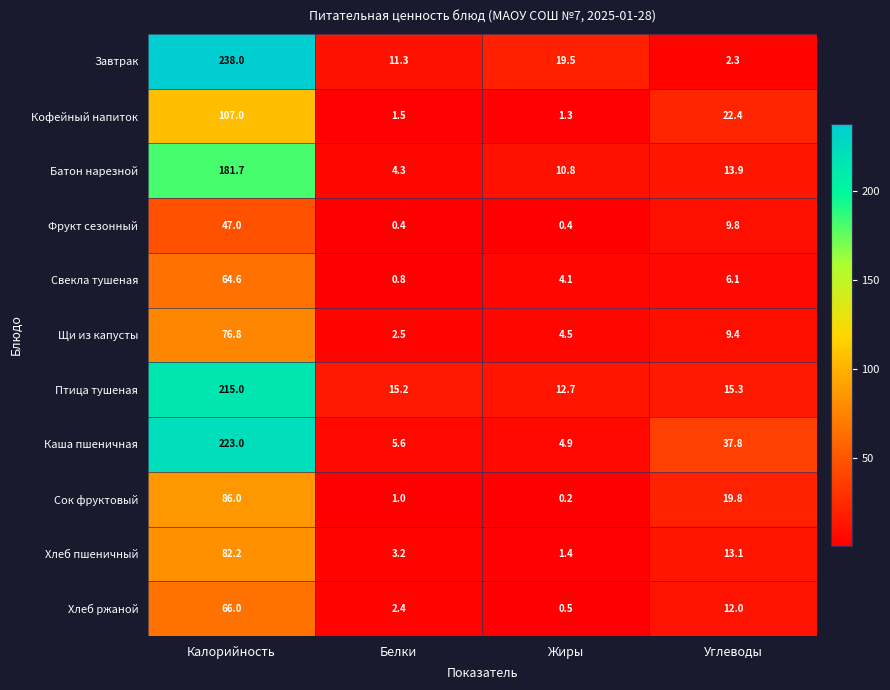

Is it true that Хлеб пшеничный equals 82.2 at Калорийность?

True